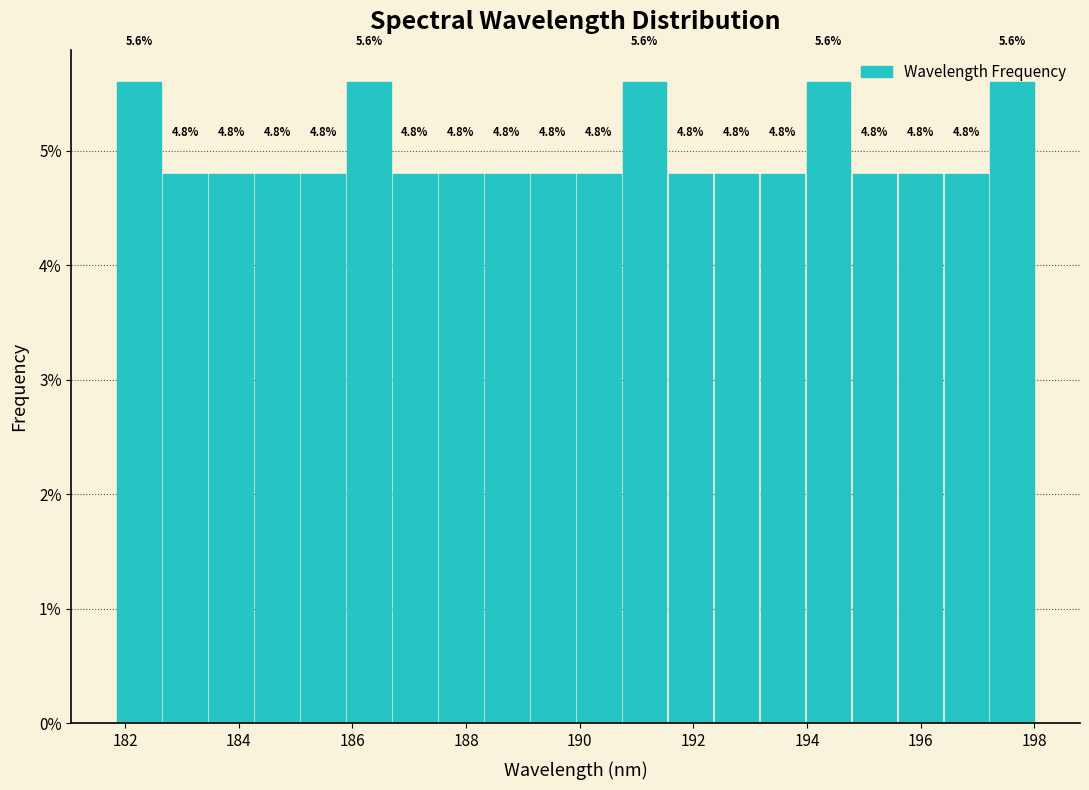

Reading left to right, transcribe this chart: for each bar, give the range it covers on the x-axis and its height. The bar edges are not printed on the chart, so give them approximately, as read against the axis.

181.8 to 182.6: 5.6
182.6 to 183.4: 4.8
183.4 to 184.2: 4.8
184.2 to 185.0: 4.8
185.0 to 185.8: 4.8
185.8 to 186.6: 5.6
186.6 to 187.6: 4.8
187.6 to 188.4: 4.8
188.4 to 189.2: 4.8
189.2 to 190.0: 4.8
190.0 to 190.8: 4.8
190.8 to 191.6: 5.6
191.6 to 192.4: 4.8
192.4 to 193.2: 4.8
193.2 to 194.0: 4.8
194.0 to 194.8: 5.6
194.8 to 195.6: 4.8
195.6 to 196.4: 4.8
196.4 to 197.2: 4.8
197.2 to 198.0: 5.6